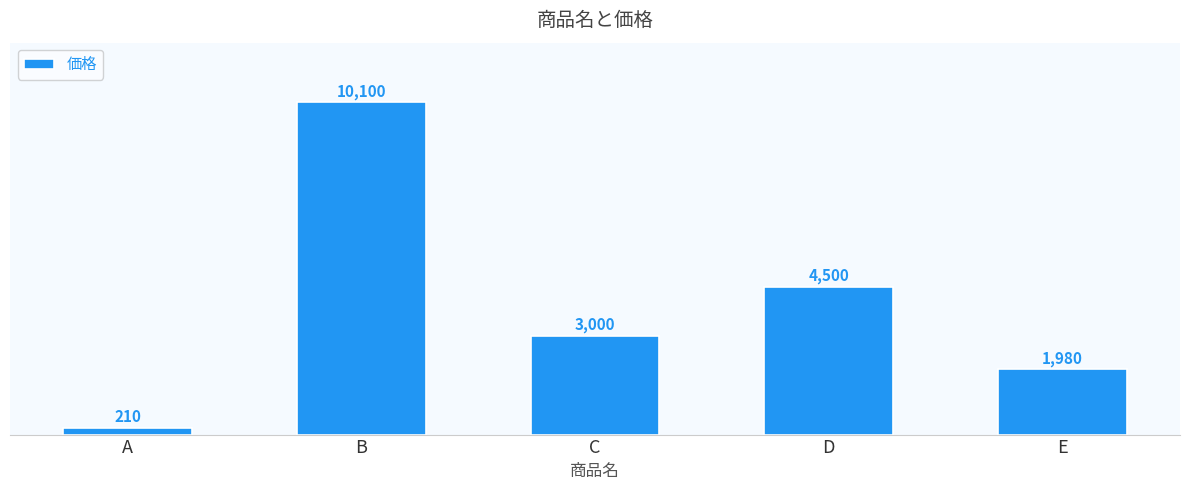

Is it true that the value at D is 4500?

True